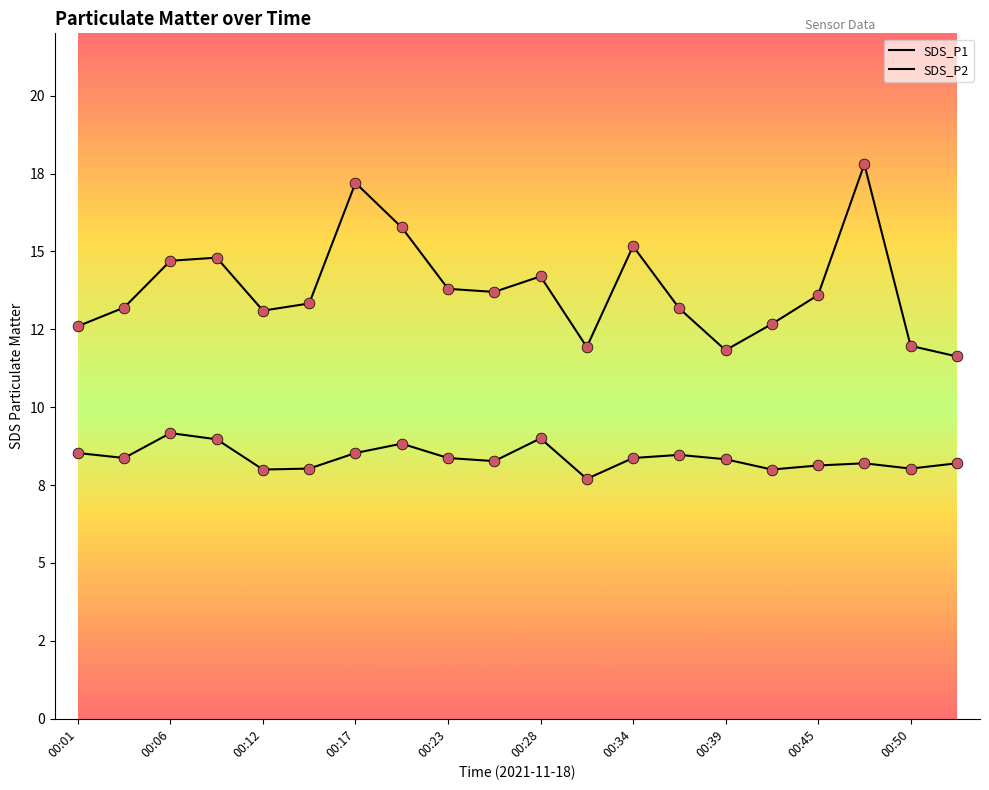

At how many categories does at least one series exceed 9?

20